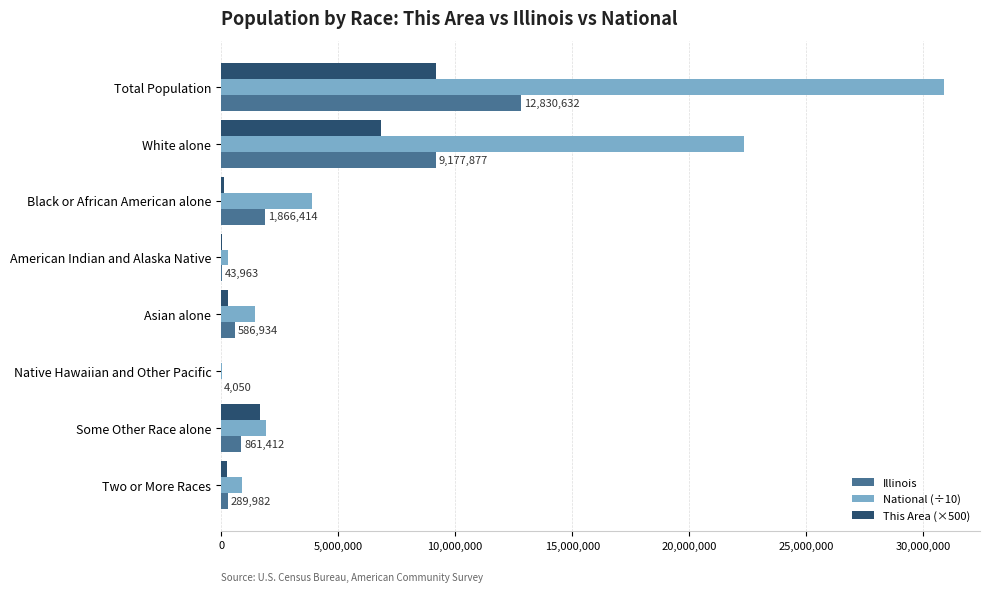

What is the maximum value shown in the chart?

30874553.8